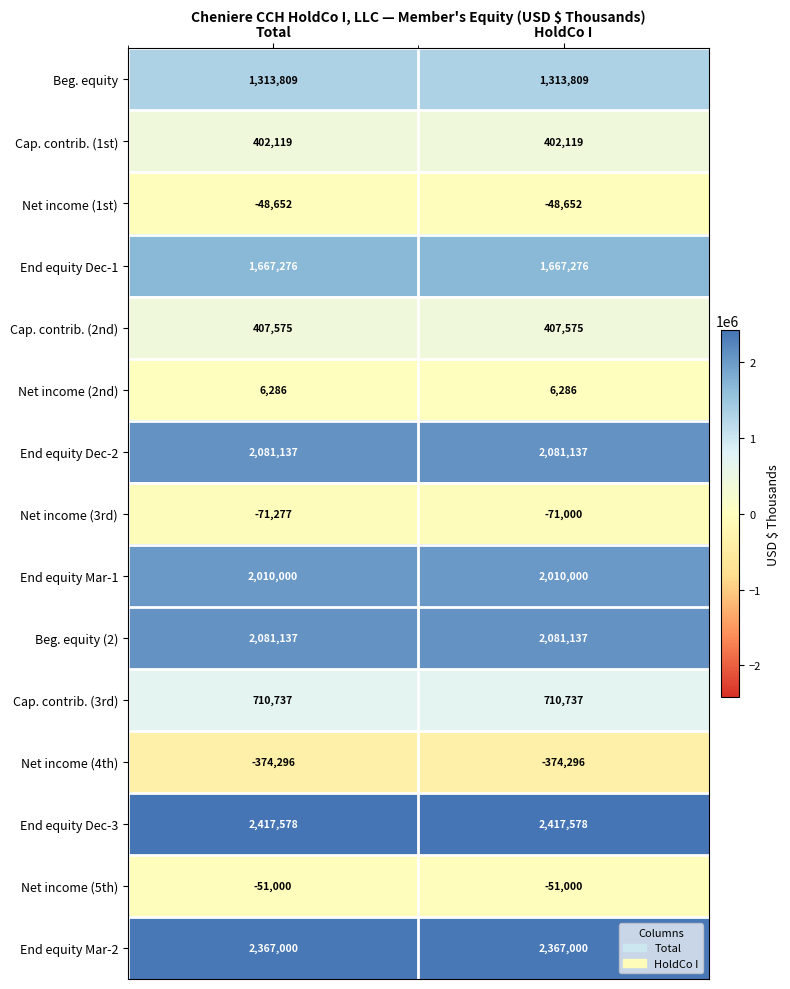

Reading right to left, what are all the values shown in this chart?

Beg. equity: HoldCo I=1313809	Total=1313809
Cap. contrib. (1st): HoldCo I=402119	Total=402119
Net income (1st): HoldCo I=-48652	Total=-48652
End equity Dec-1: HoldCo I=1667276	Total=1667276
Cap. contrib. (2nd): HoldCo I=407575	Total=407575
Net income (2nd): HoldCo I=6286	Total=6286
End equity Dec-2: HoldCo I=2081137	Total=2081137
Net income (3rd): HoldCo I=-71000	Total=-71277
End equity Mar-1: HoldCo I=2010000	Total=2010000
Beg. equity (2): HoldCo I=2081137	Total=2081137
Cap. contrib. (3rd): HoldCo I=710737	Total=710737
Net income (4th): HoldCo I=-374296	Total=-374296
End equity Dec-3: HoldCo I=2417578	Total=2417578
Net income (5th): HoldCo I=-51000	Total=-51000
End equity Mar-2: HoldCo I=2367000	Total=2367000